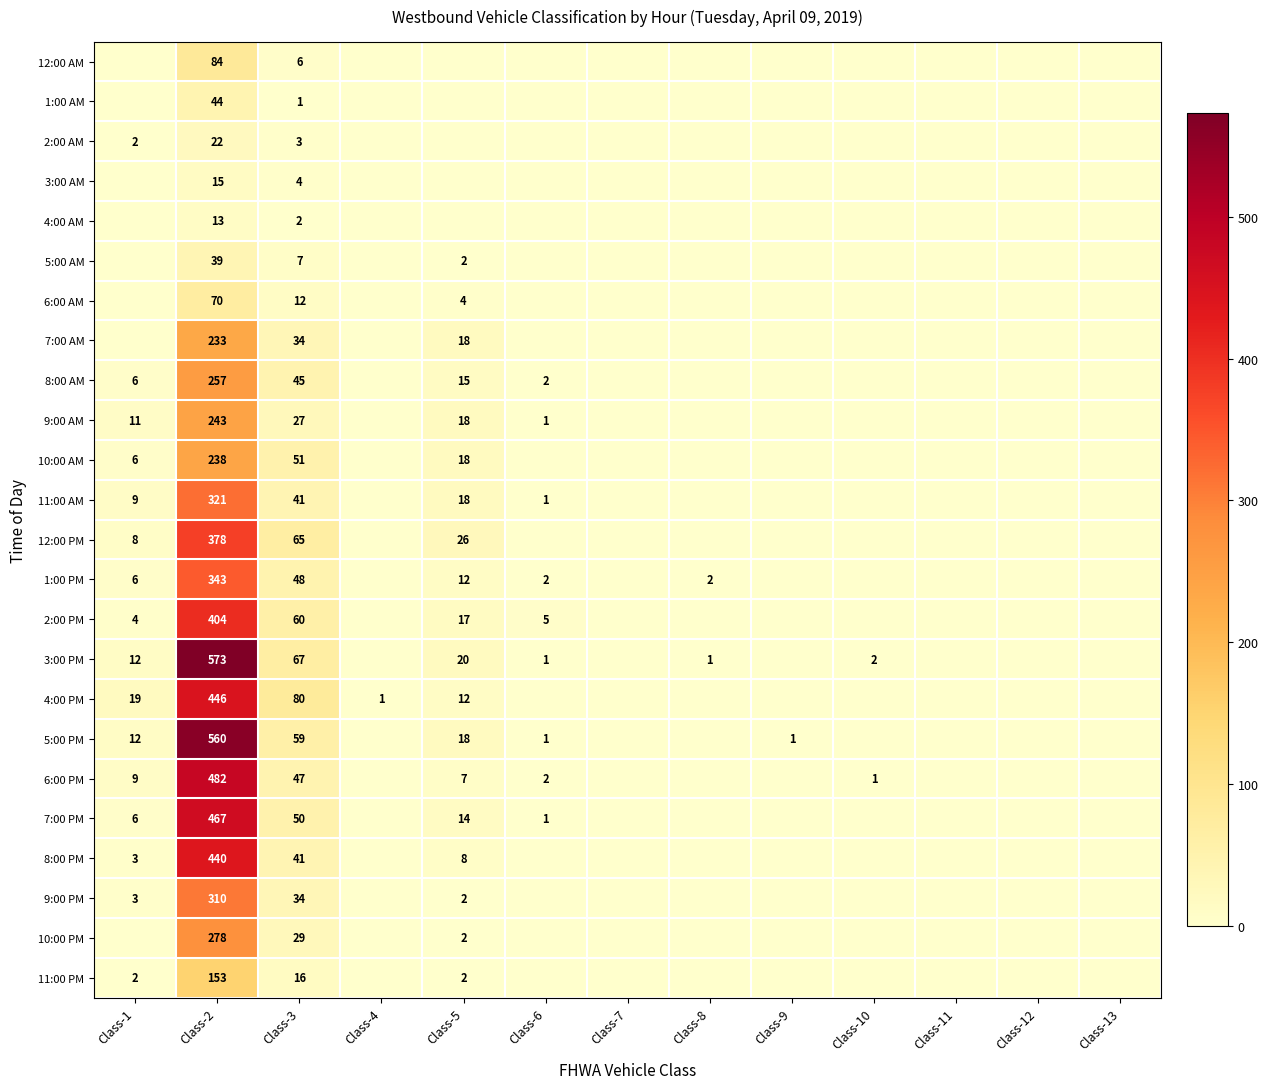

The 4:00 PM series shows 446 at Class-2. True or false?

True